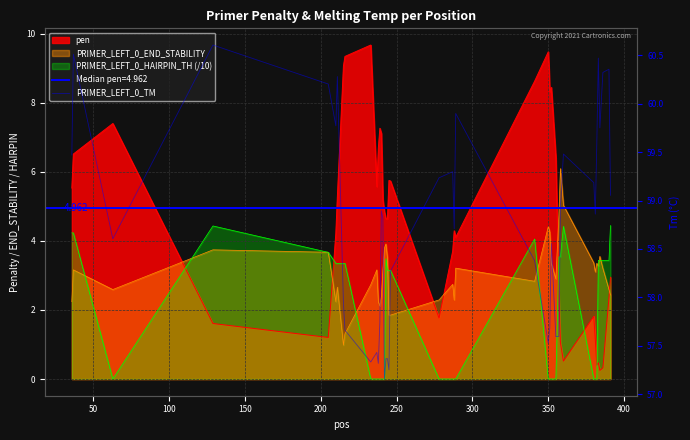

How many data points are above 58?

26